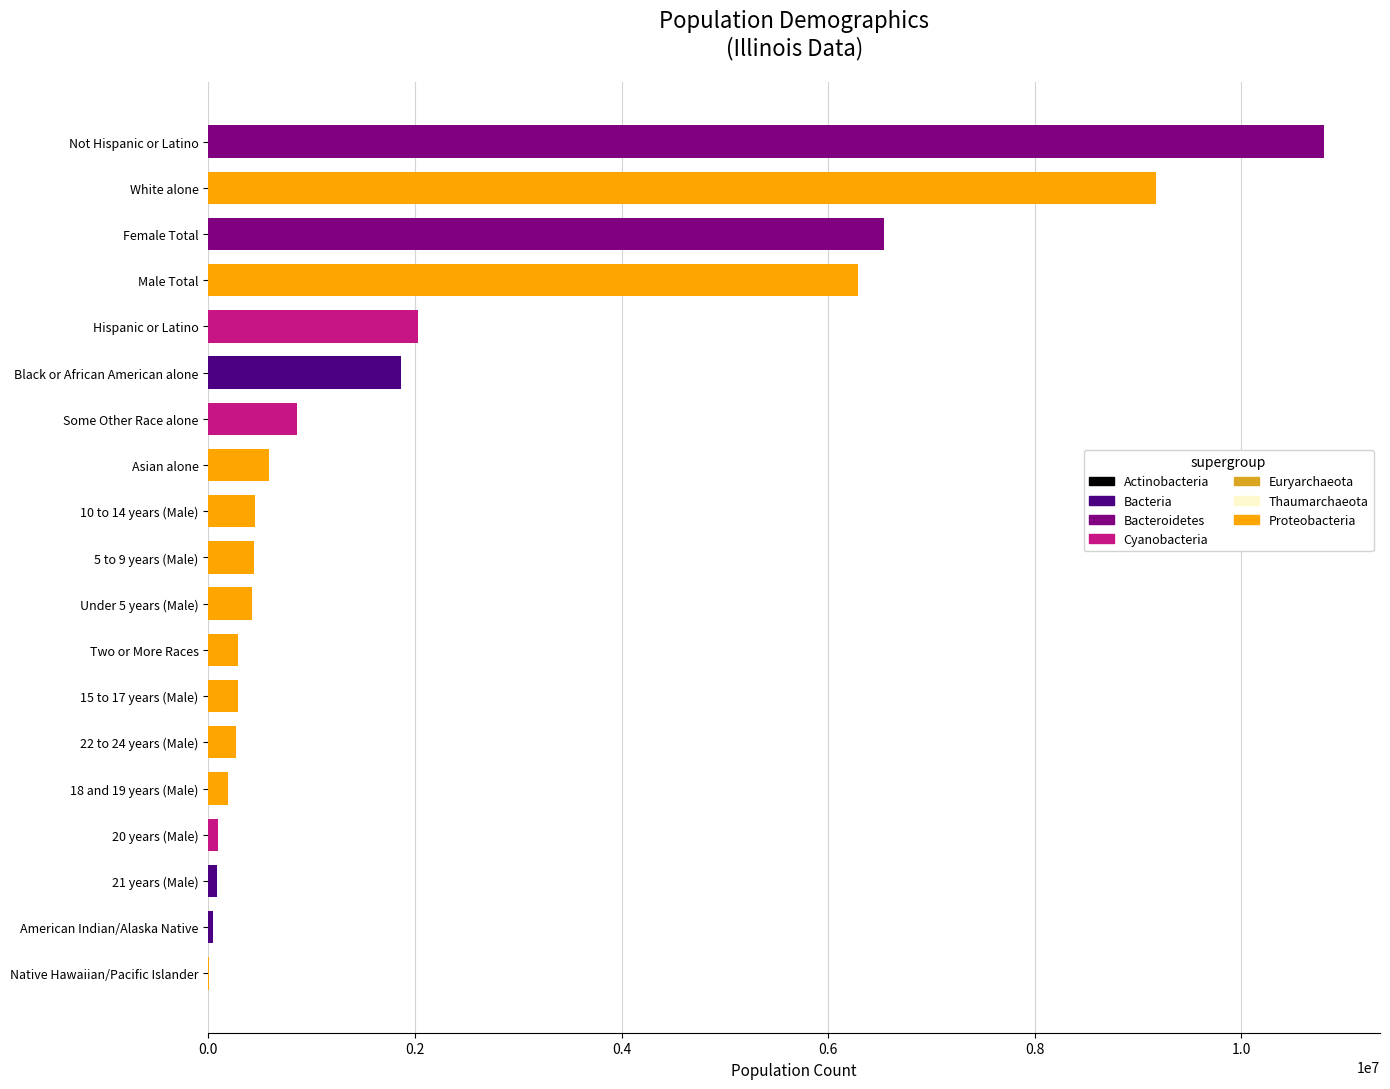

The value at Female Total is 3643495. True or false?

False